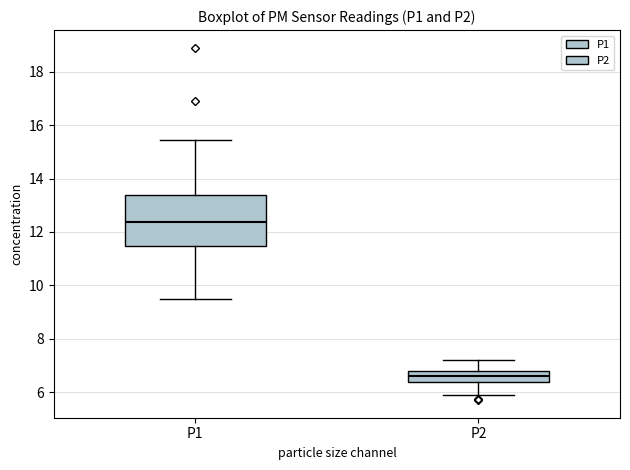

Which box has the highest median line?

P1